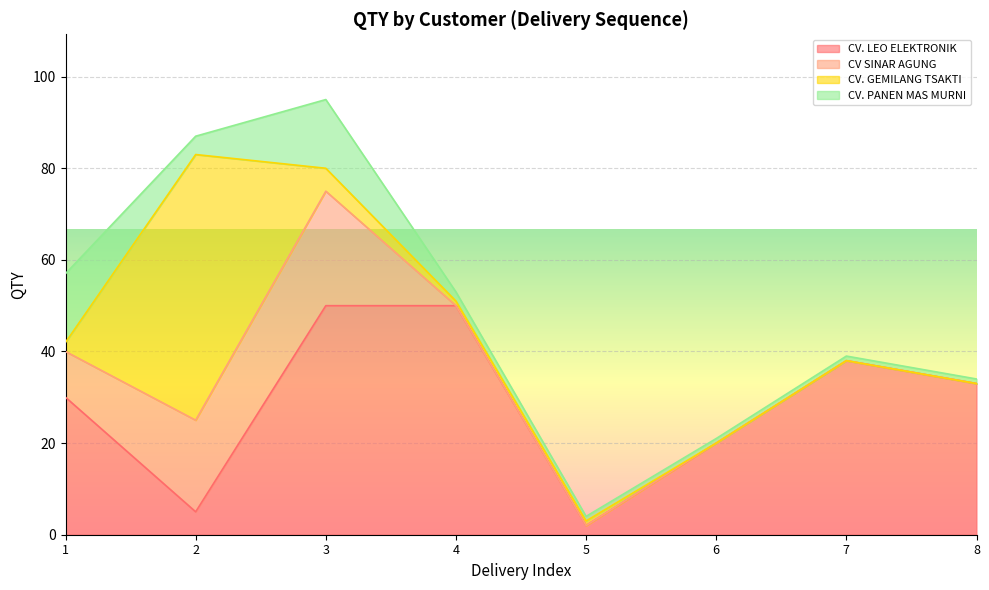

True or false: CV. LEO ELEKTRONIK and CV. PANEN MAS MURNI cross at least once.

False